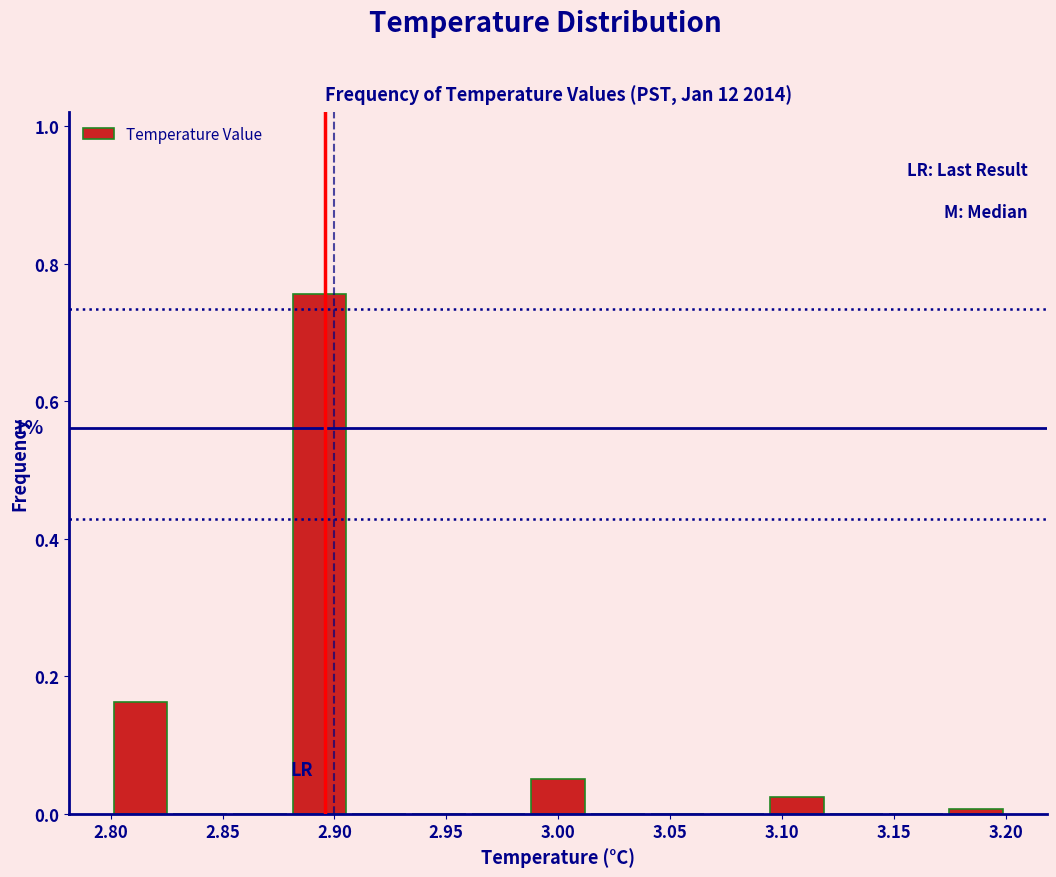

Which range on the x-axis has the tallest bar?

2.880 to 2.905